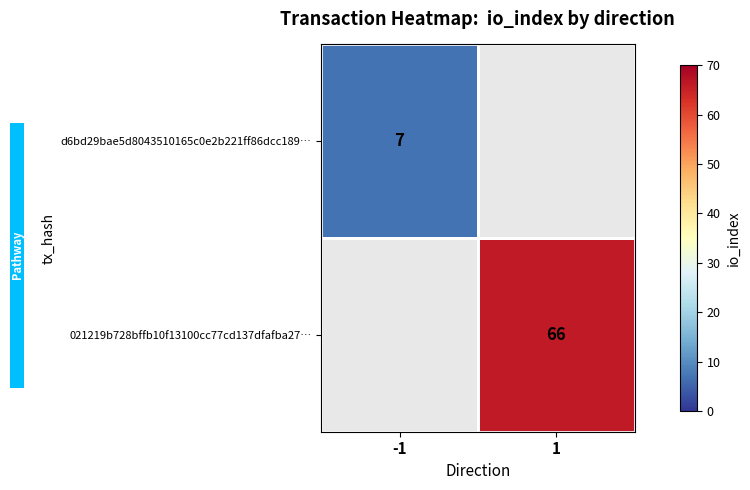

The value of 021219b728bffb10f13100cc77cd137dfafba27… at 1 is 66. True or false?

True